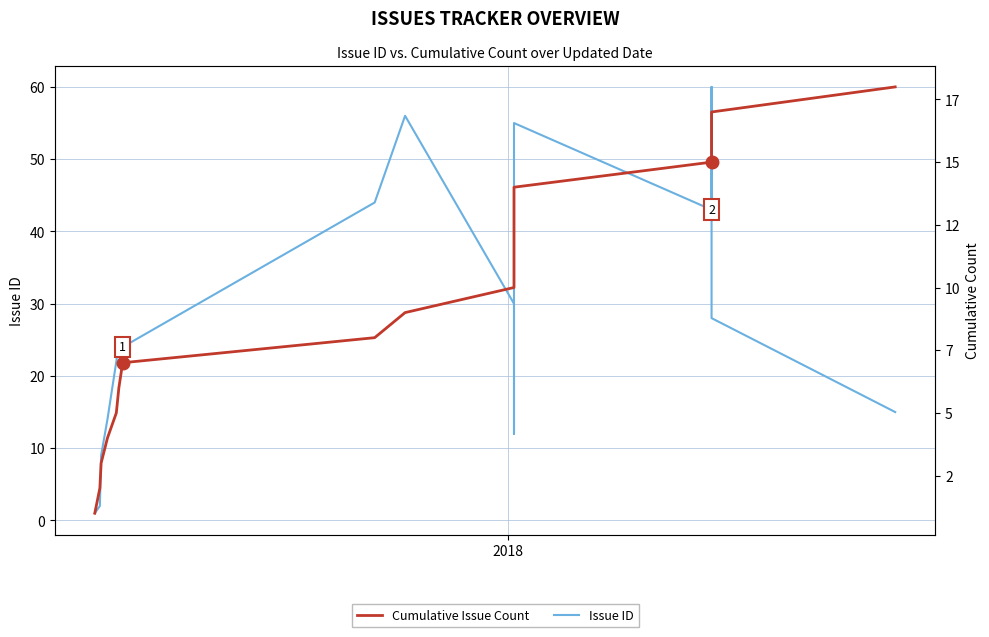

Is the value of Cumulative Issue Count at 9 greater than the value of Issue ID at 12?

No